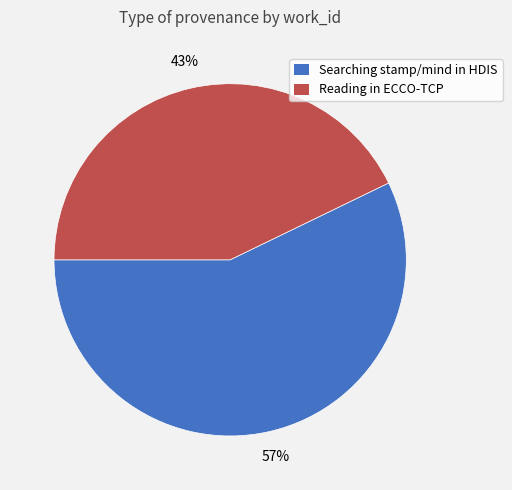

Is there any slice that represents more than half of the pie?

Yes